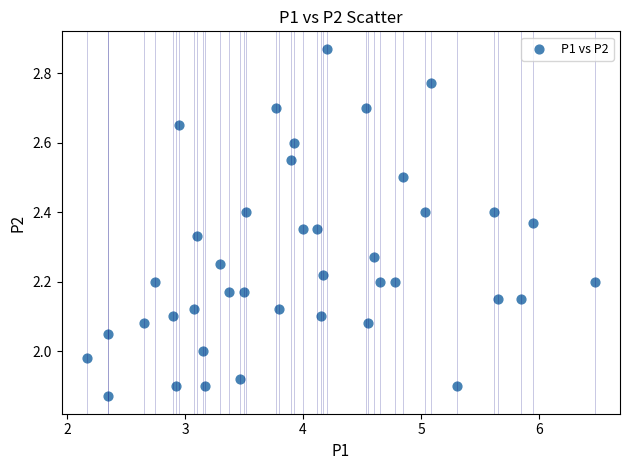

What is the range of Y values (max minus min)?

1.0